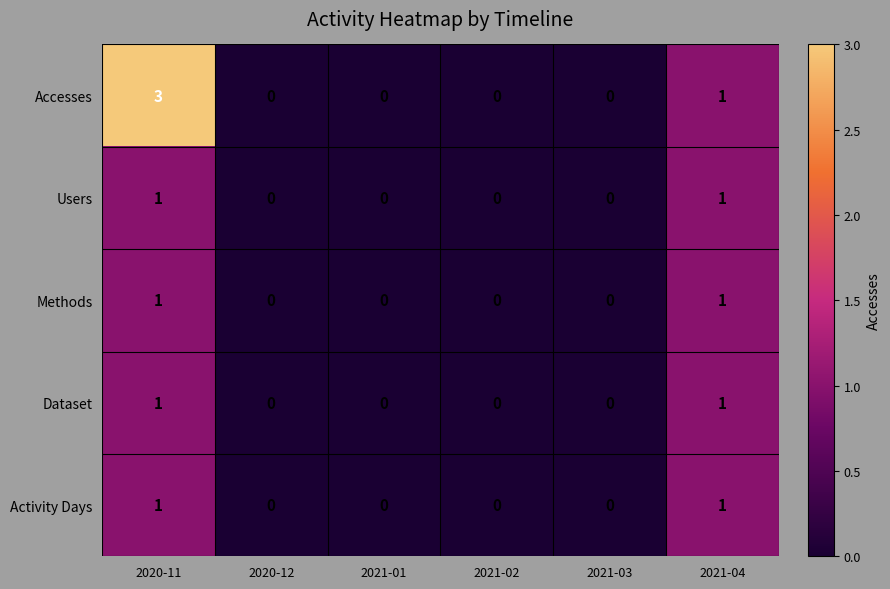

The value of Accesses at 2021-04 is 1. True or false?

True